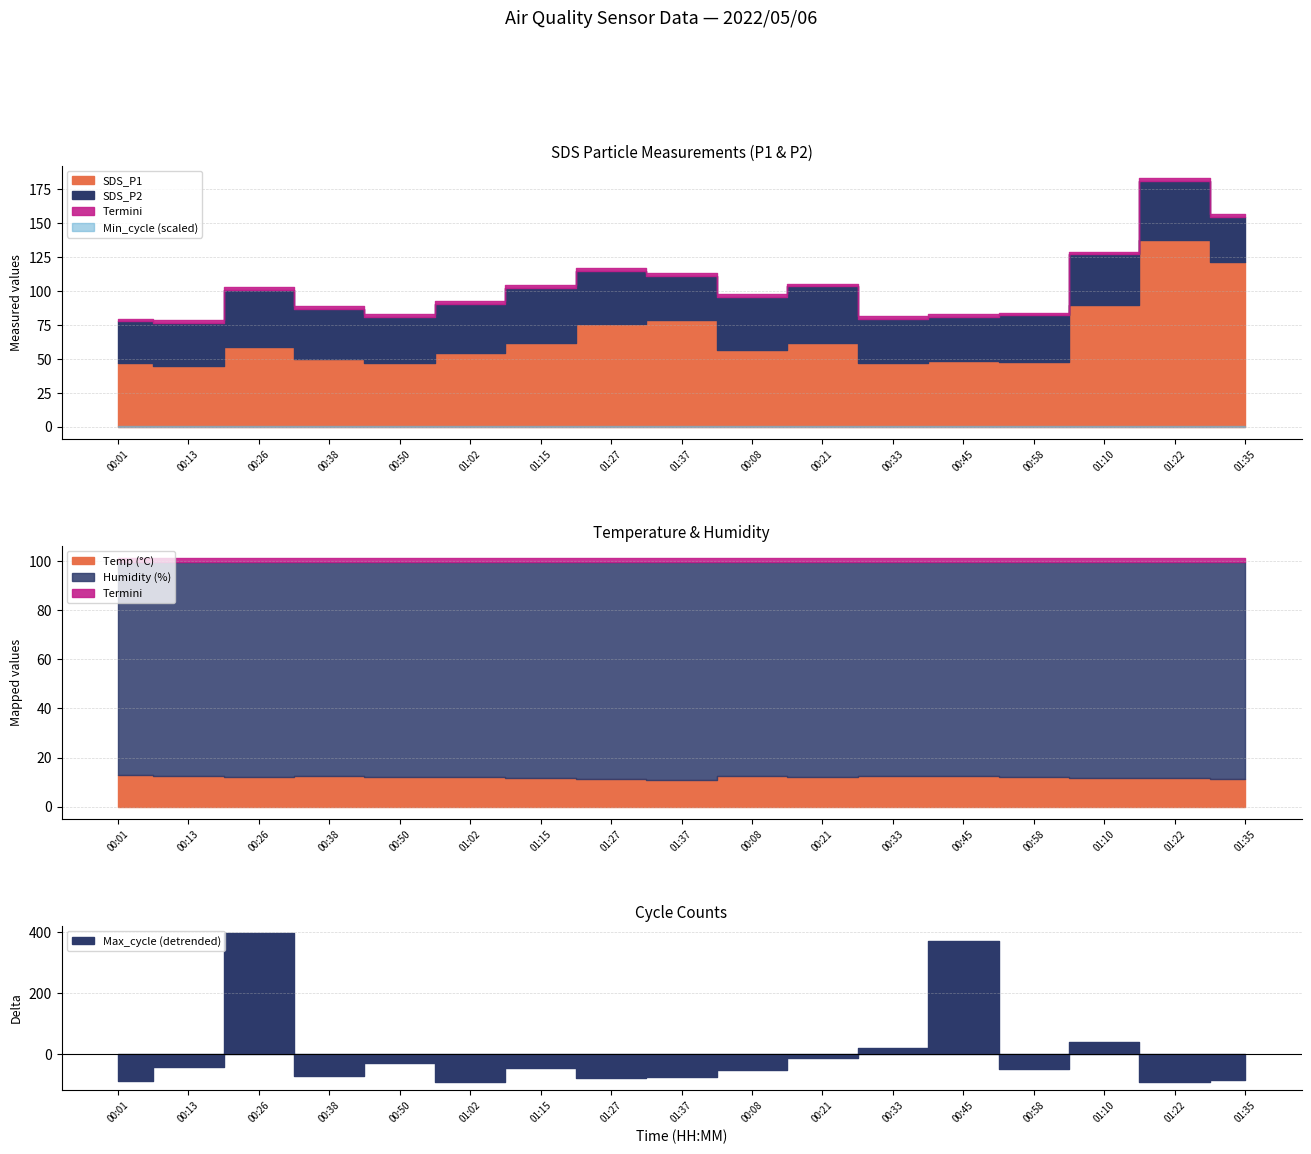

True or false: Min_cycle and Temp intersect in this chart.

False